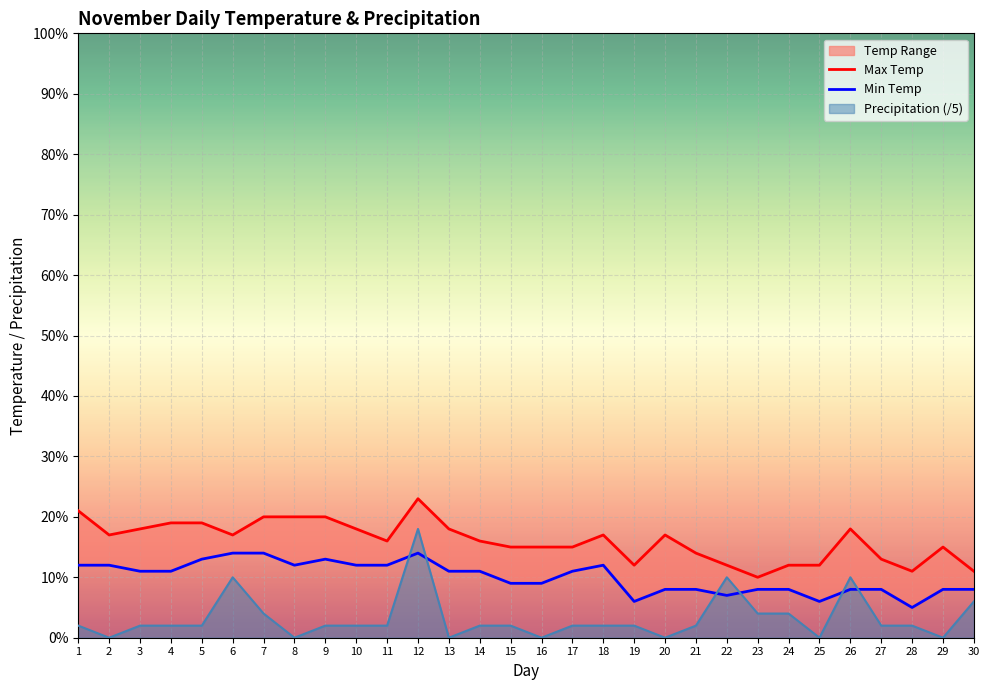

Which label corresponds to the largest value in the chart?

12